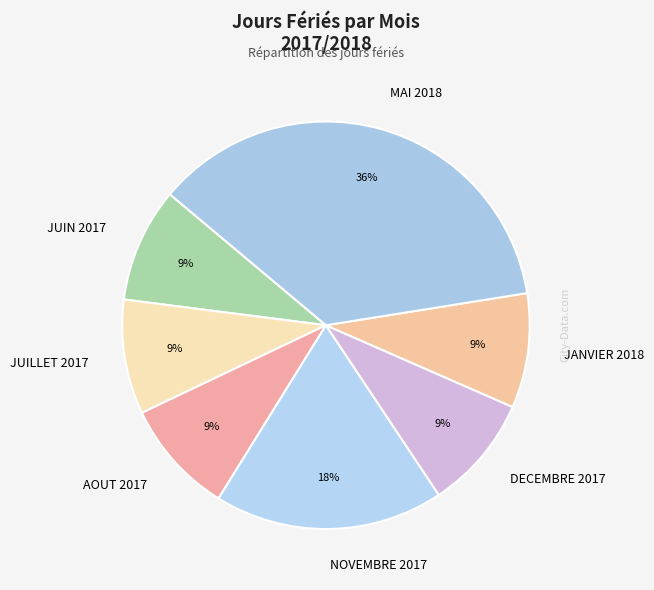

To the nearest percent, what is the difference between the largest and smallest slice percentages?

27%